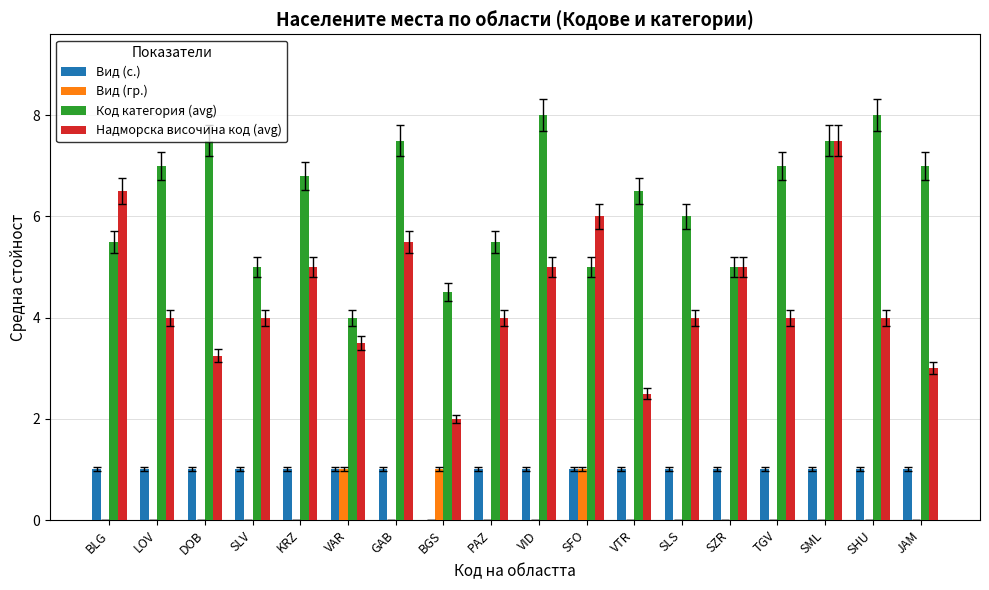

Read the Вид (с.) value at SLS.

1.0